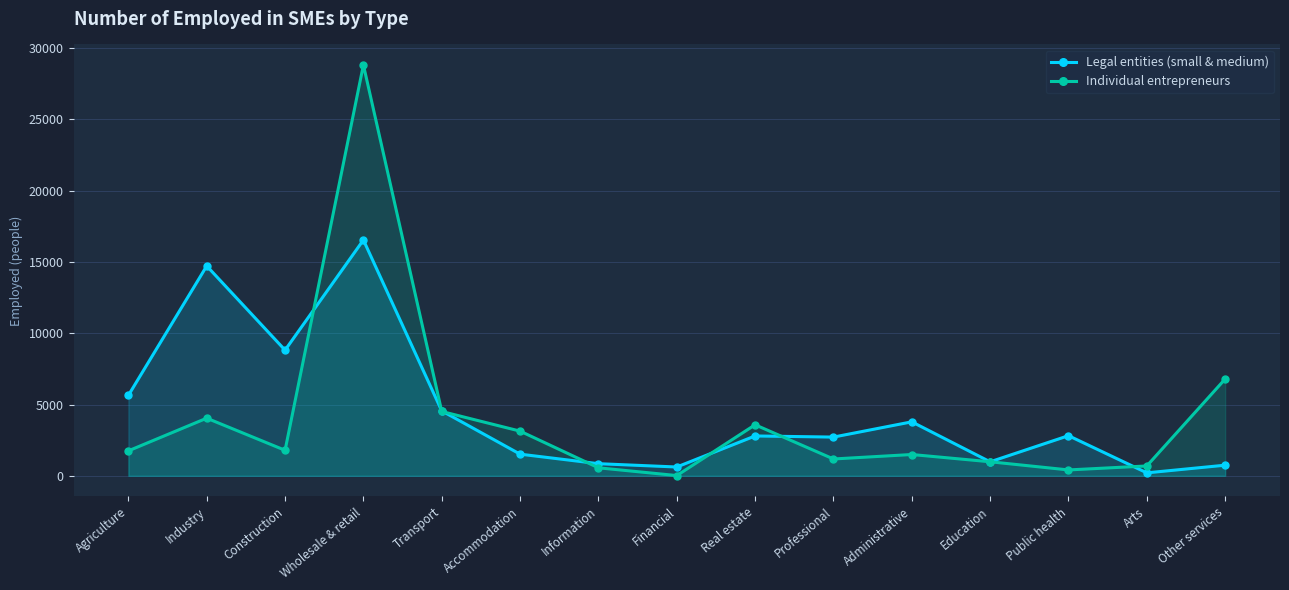

What is the sum of the Legal entities (small & medium) values at Financial and Other services?

1364